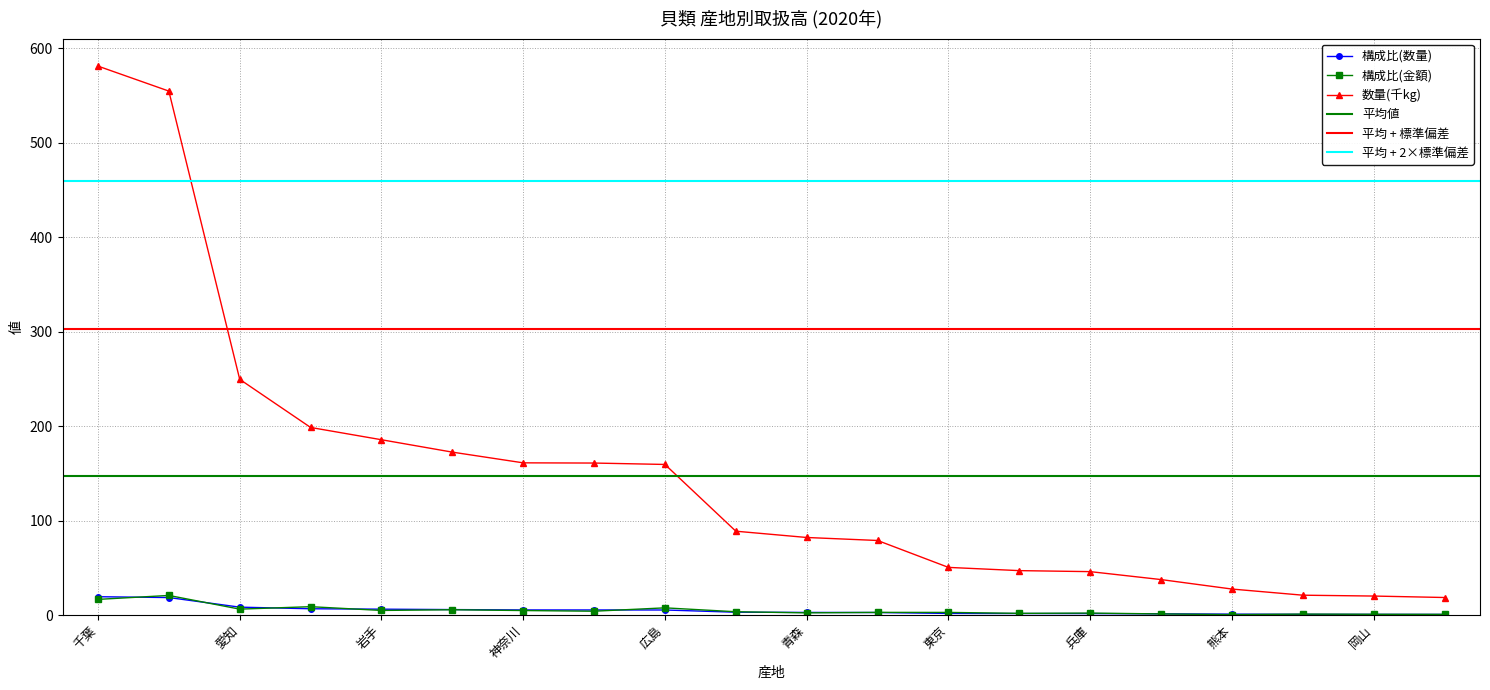

What is the label of the 4th point from the left?

宮城